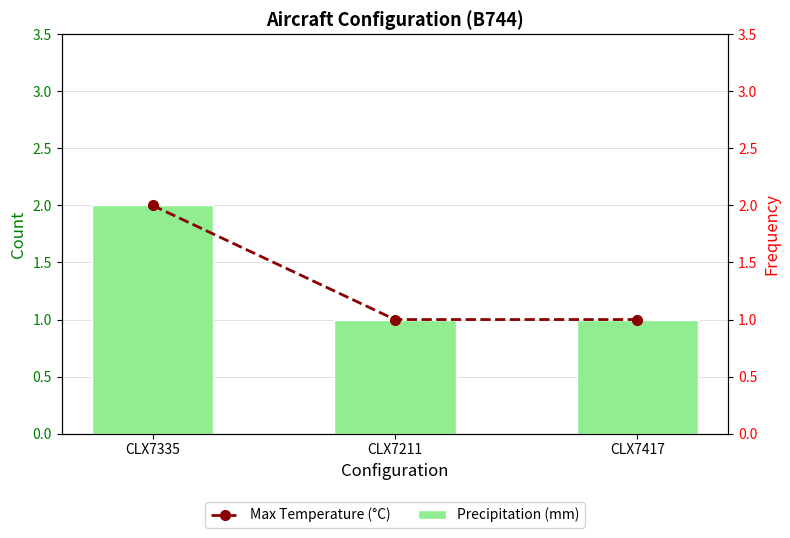

What is the label of the 3rd bar from the left?

CLX7417